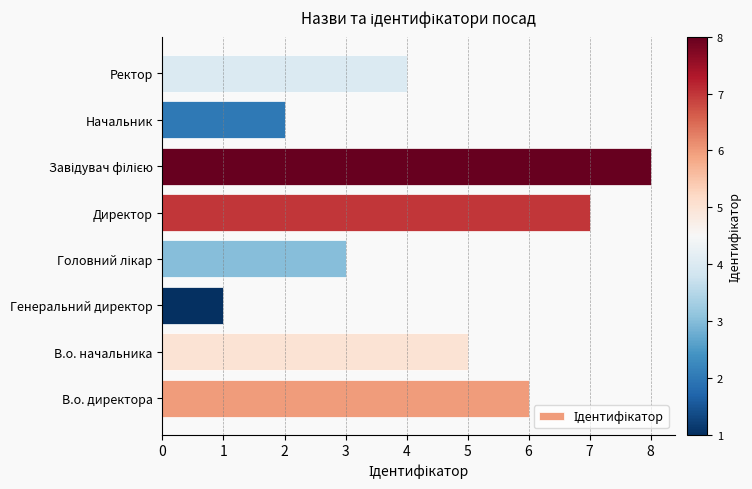

Reading bottom to top, list all the values displayed in this chart.

6	5	1	3	7	8	2	4